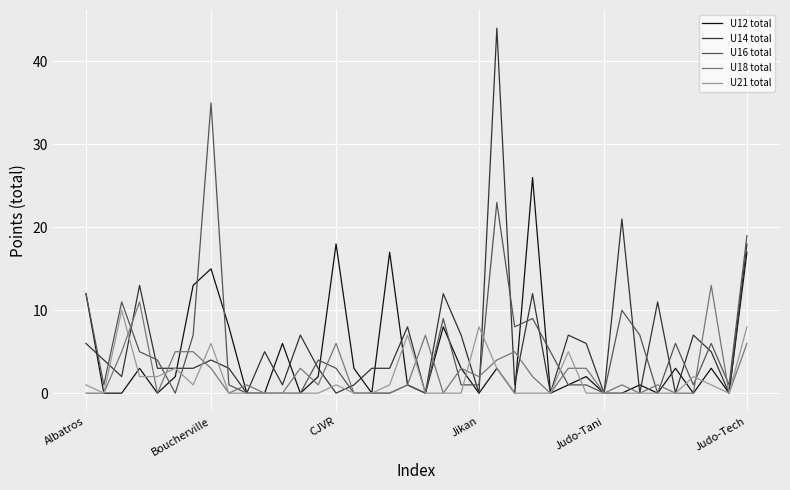

Which series has the widest spread of values?

U14 total